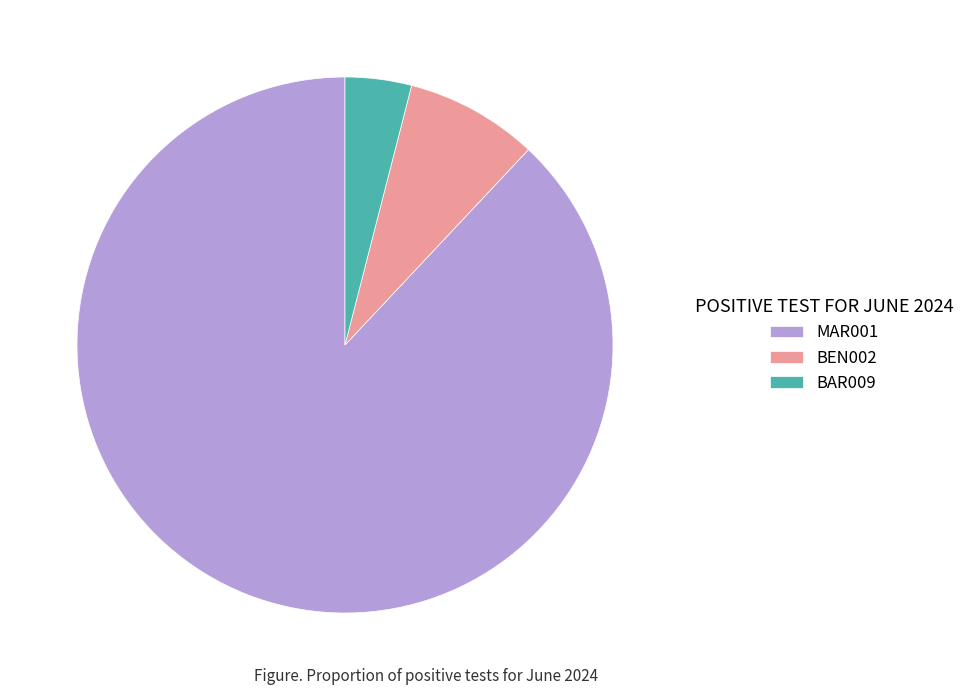

Count the number of slices in the pie.

3